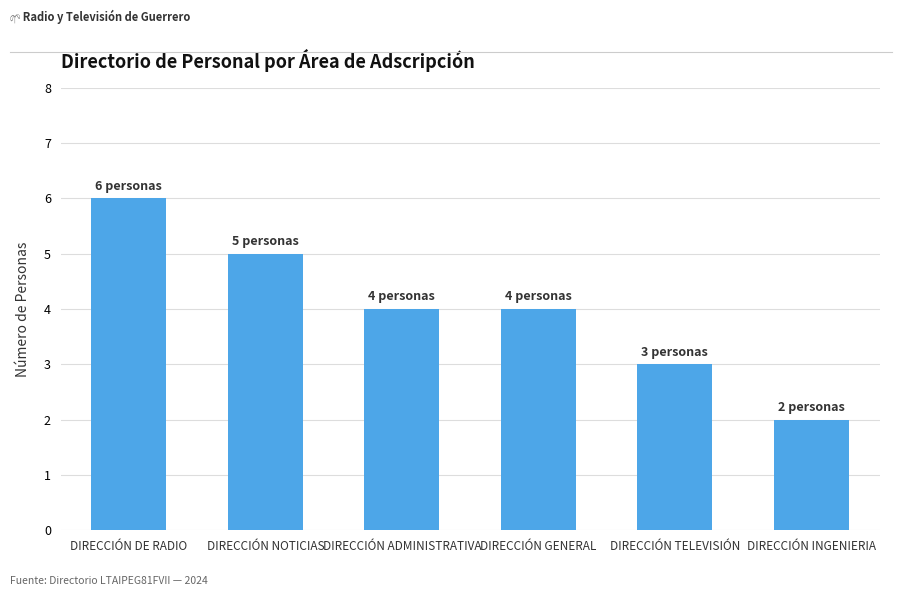

Reading left to right, transcribe all the data shown in this chart.

DIRECCIÓN DE RADIO=6	DIRECCIÓN NOTICIAS=5	DIRECCIÓN ADMINISTRATIVA=4	DIRECCIÓN GENERAL=4	DIRECCIÓN TELEVISIÓN=3	DIRECCIÓN INGENIERIA=2